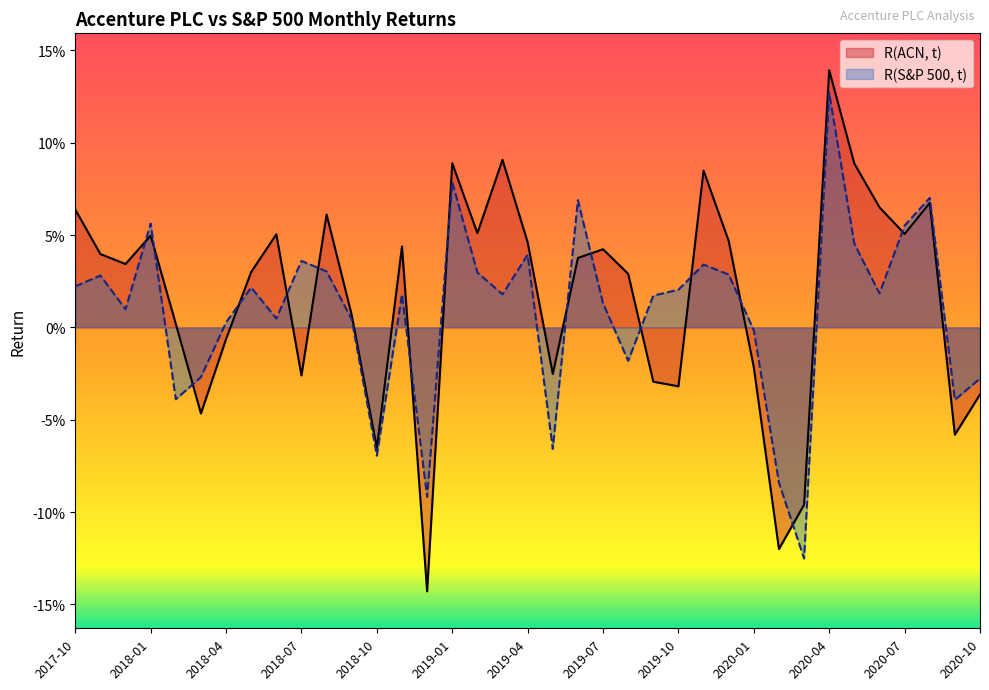

Is the value of R(ACN, t) at 2019-08 greater than the value of R(S&P 500, t) at 2019-06?

No